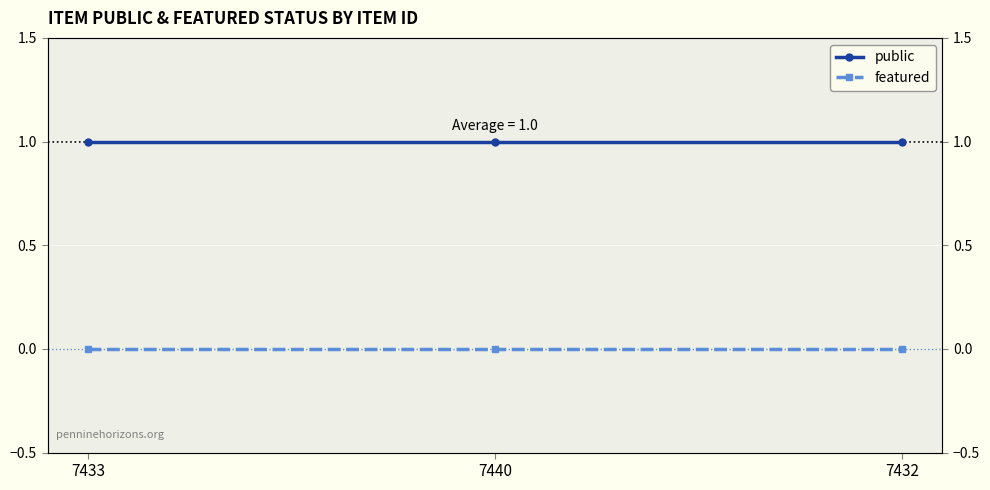

What is the label of the 2nd point from the left?

7440